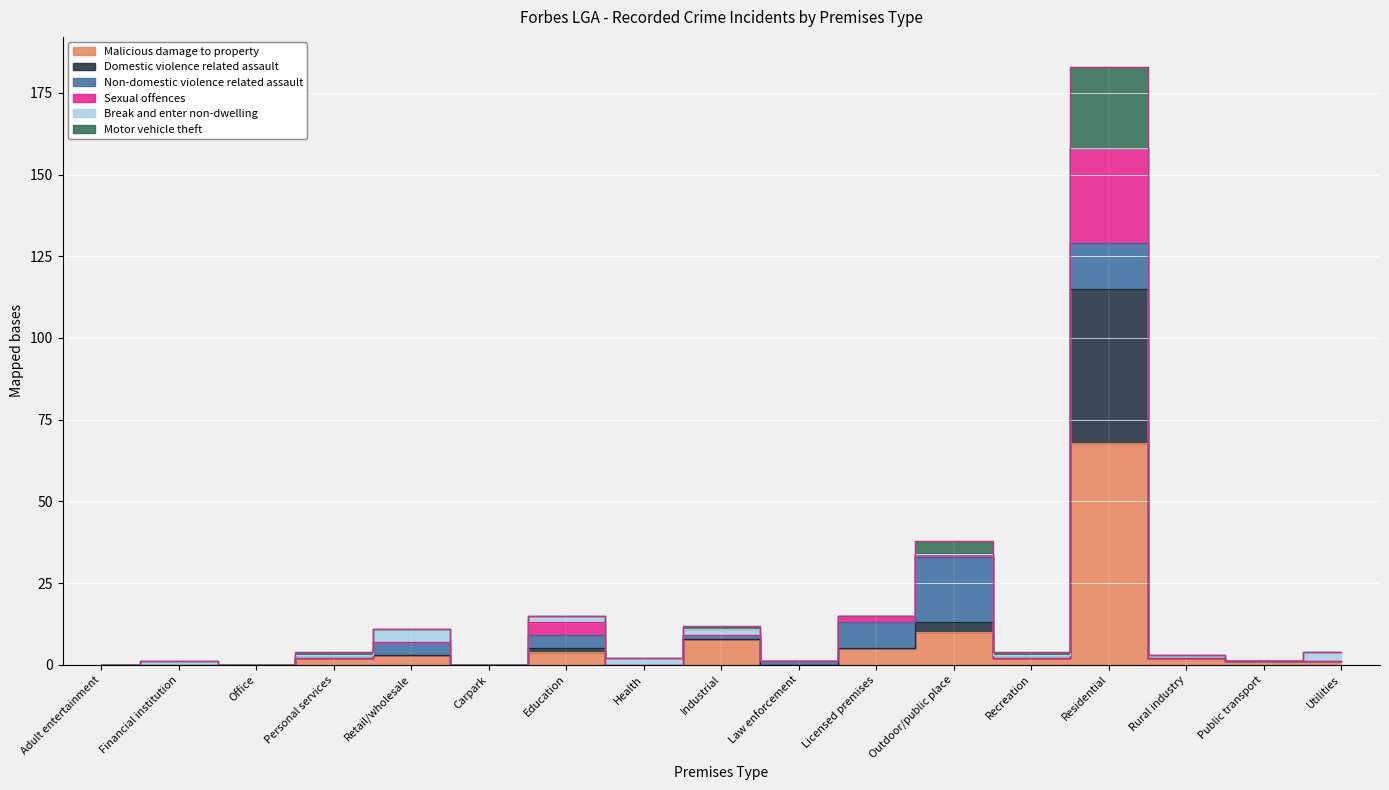

What is the sum of the Domestic violence related assault values at Adult entertainment and Utilities?

1